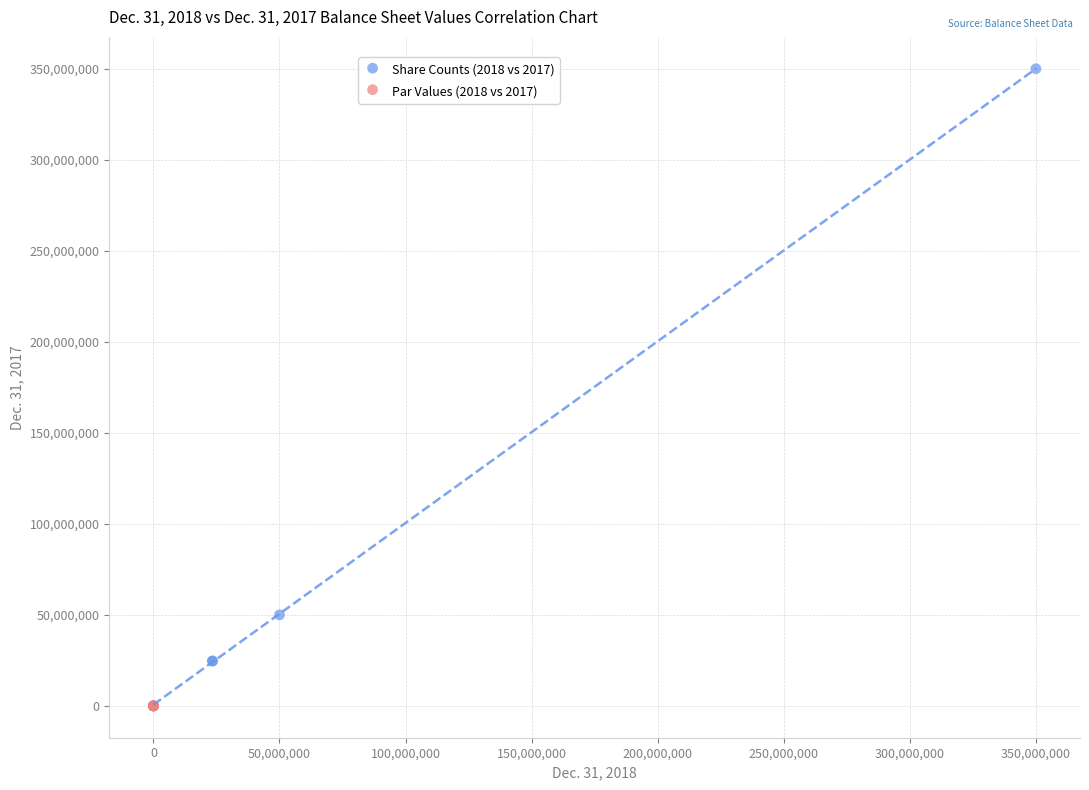

Which series has the largest Y range (max minus min)?

Share Counts (2018 vs 2017)